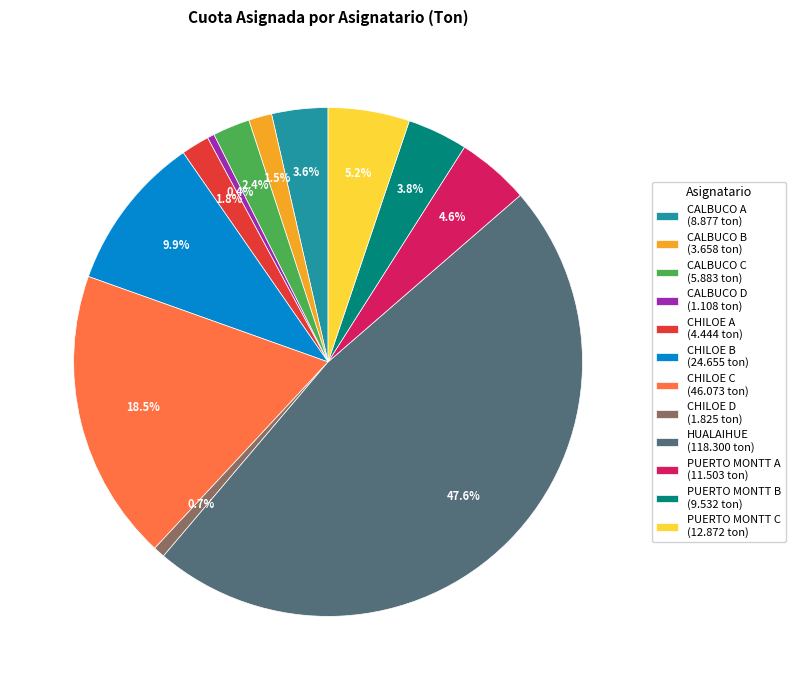

Is CHILOE D (1.825 ton) the majority of the pie?

No